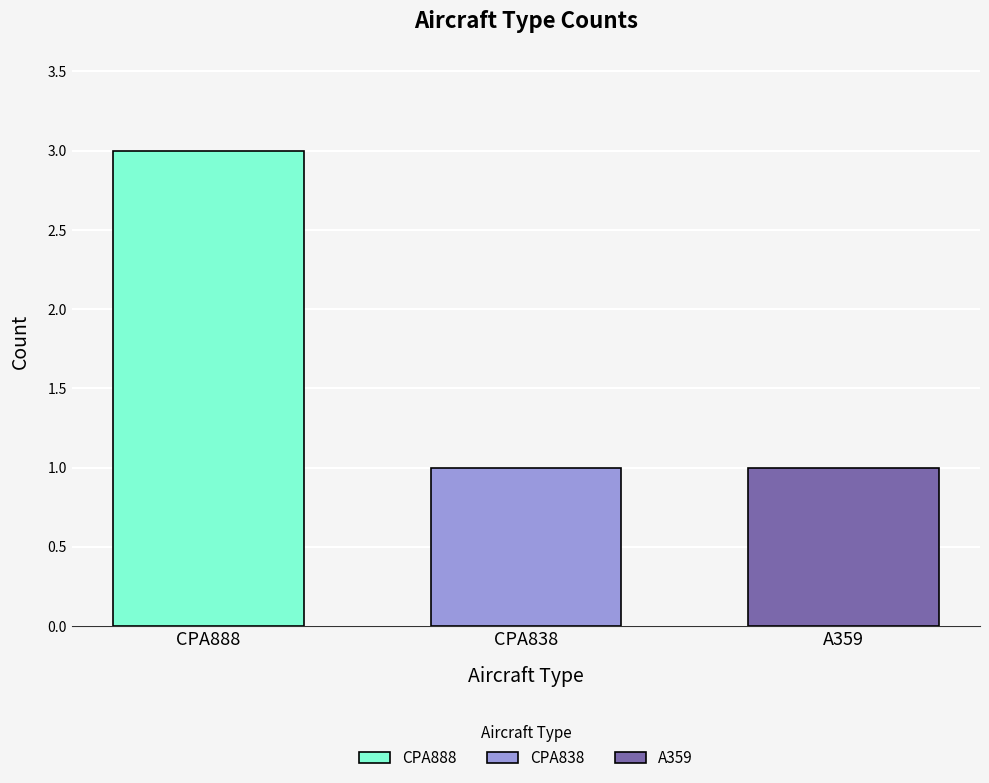

Which series has the largest range (max minus min)?

CPA888